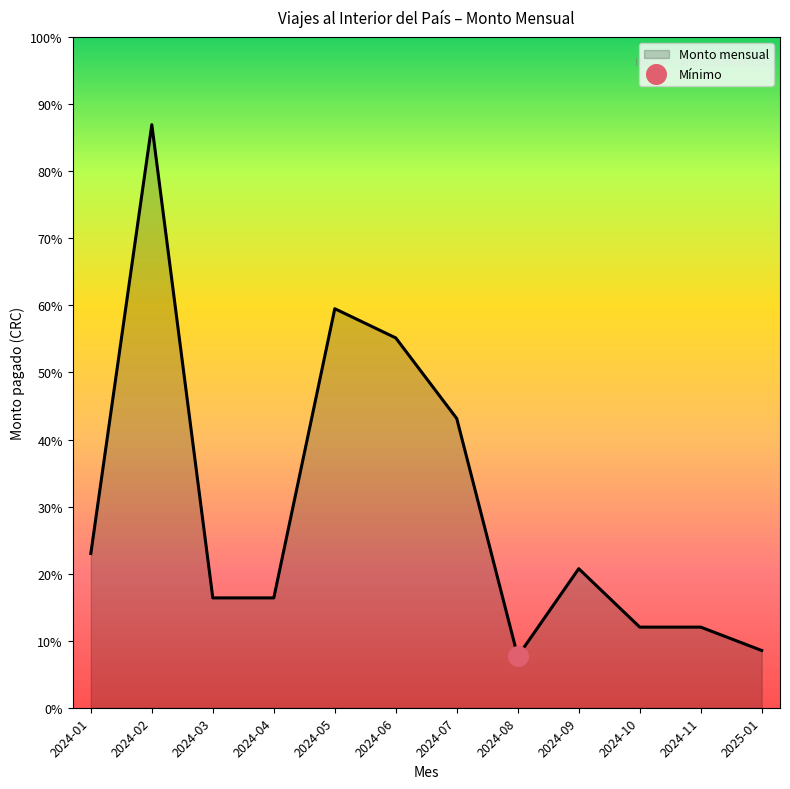

What is the ratio of the value at 2024-11 to the value at 2024-06?

0.2